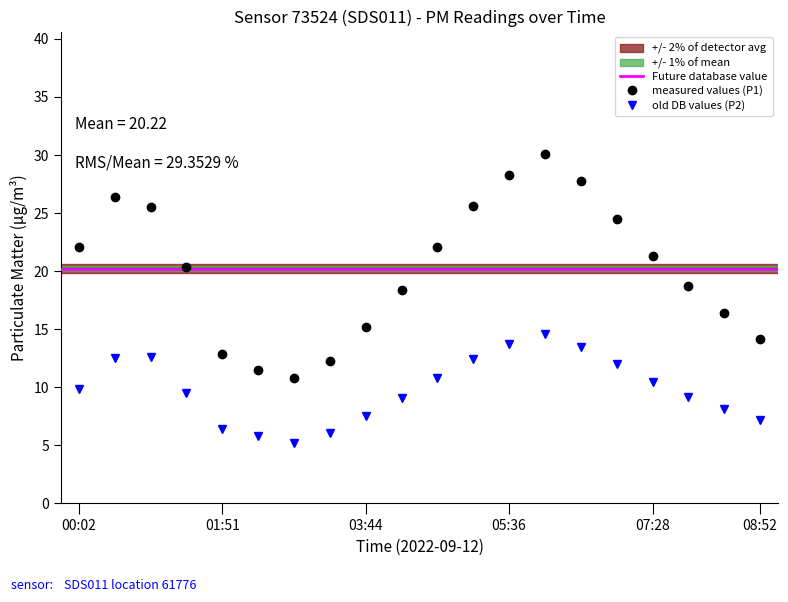

How many interior local valleys does the P2 series have?

1